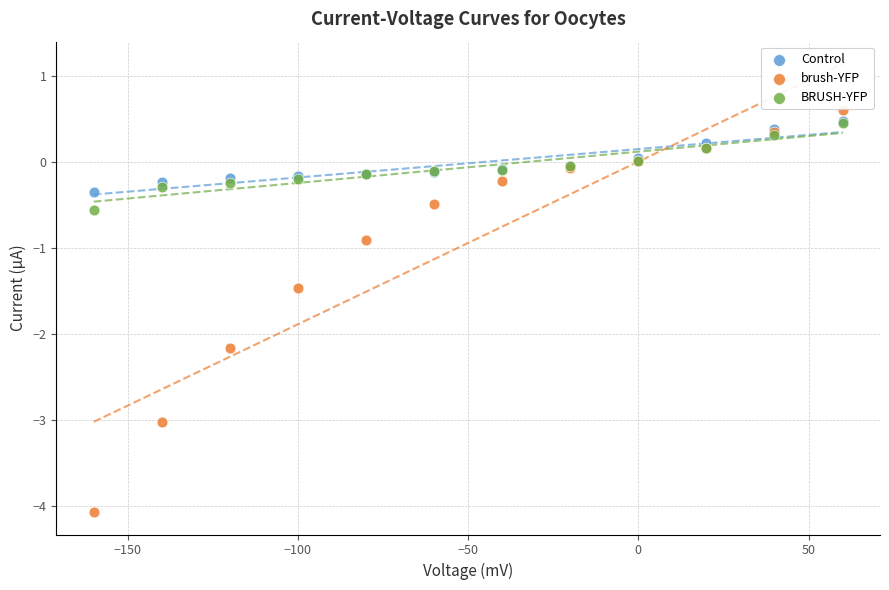

Which series reaches the maximum Y coordinate?

brush-YFP